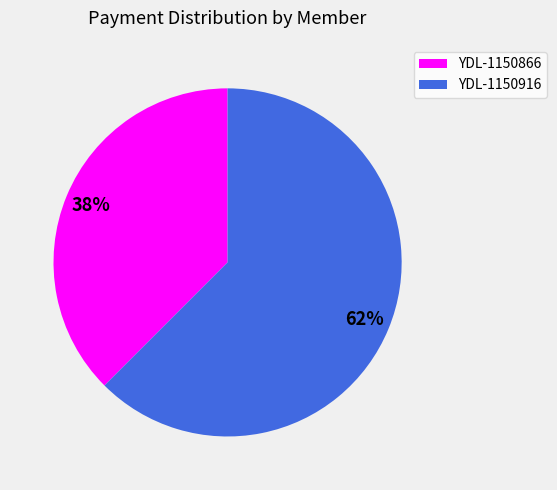

Which has a higher value, YDL-1150866 or YDL-1150916?

YDL-1150916